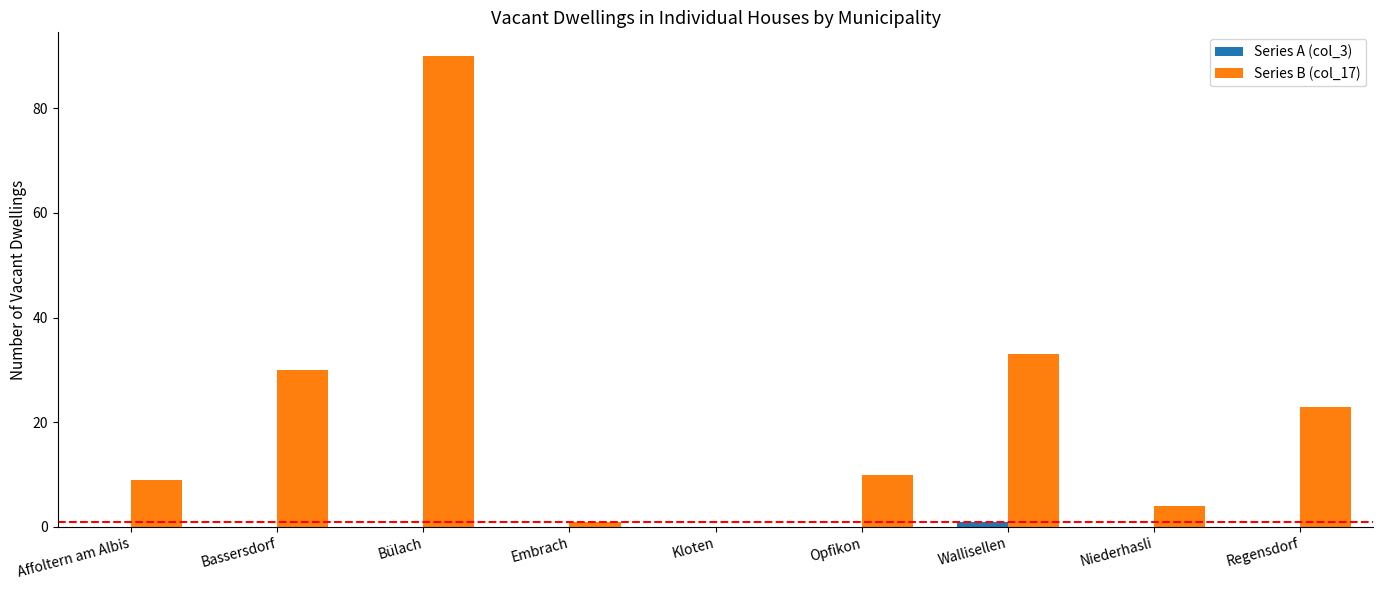

What is the sum of the Series B (col_17) values at Affoltern am Albis and Wallisellen?

42